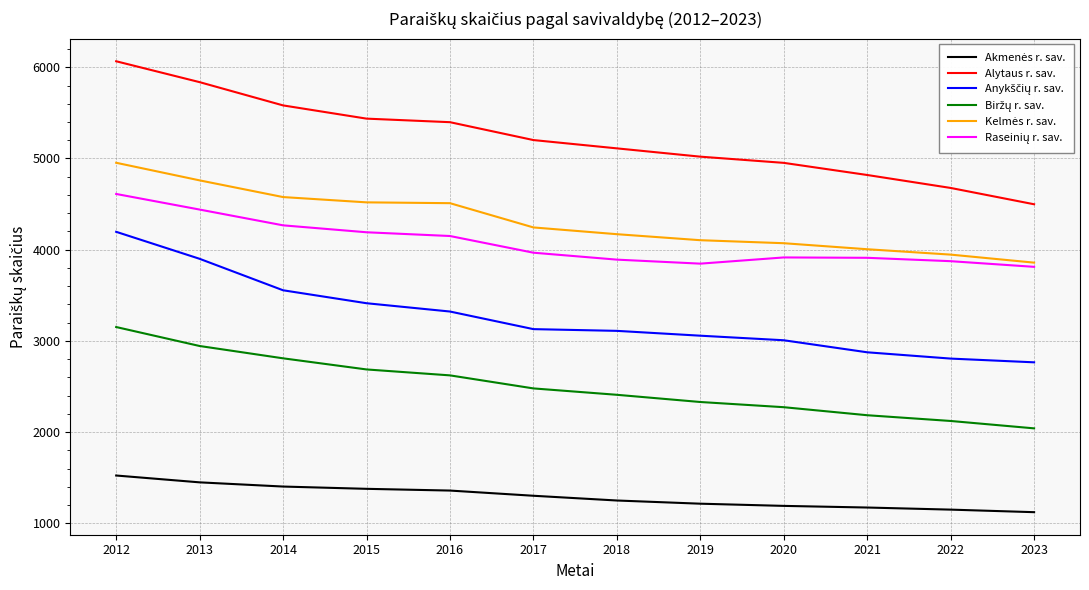

At which category is the sum across all series the highest?

2012